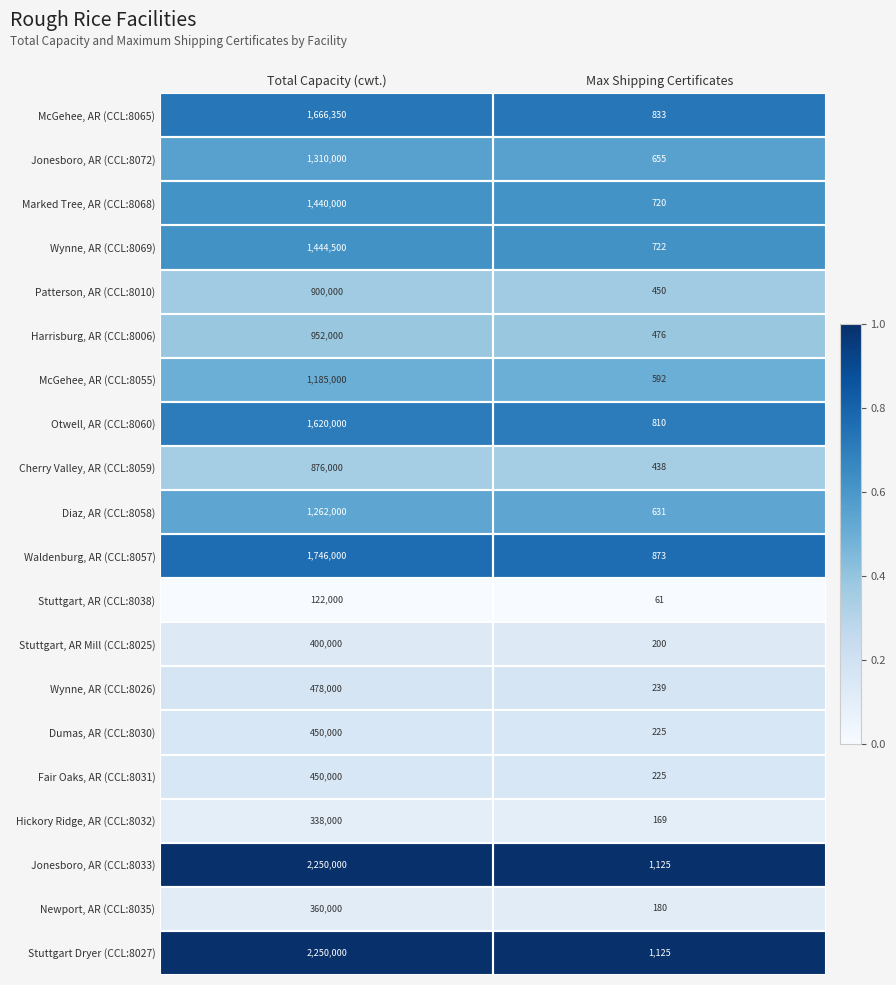

What is the total value across all series at Total Capacity (cwt.)?

21499850